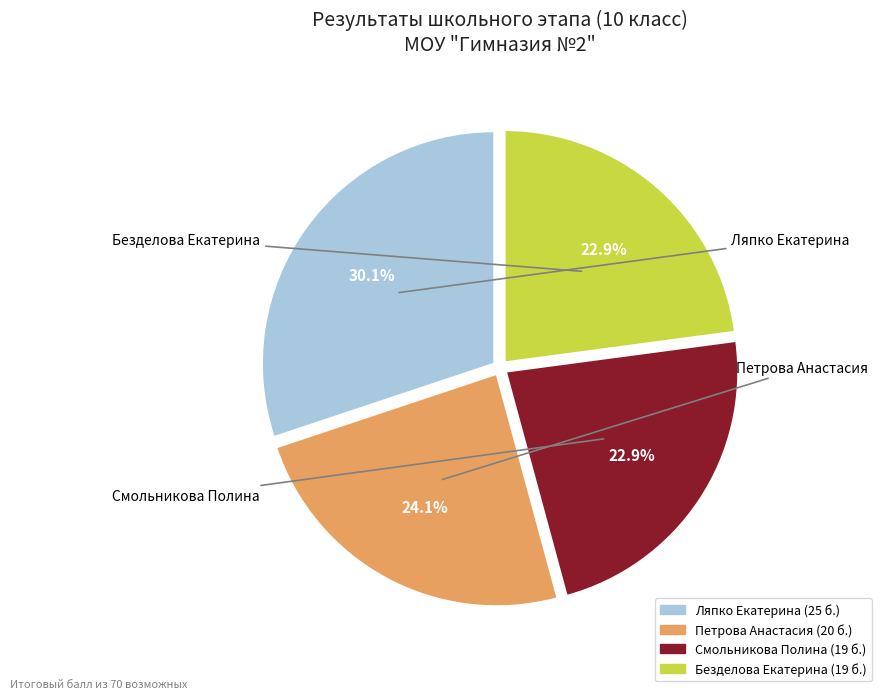

Is Петрова Анастасия the majority of the pie?

No